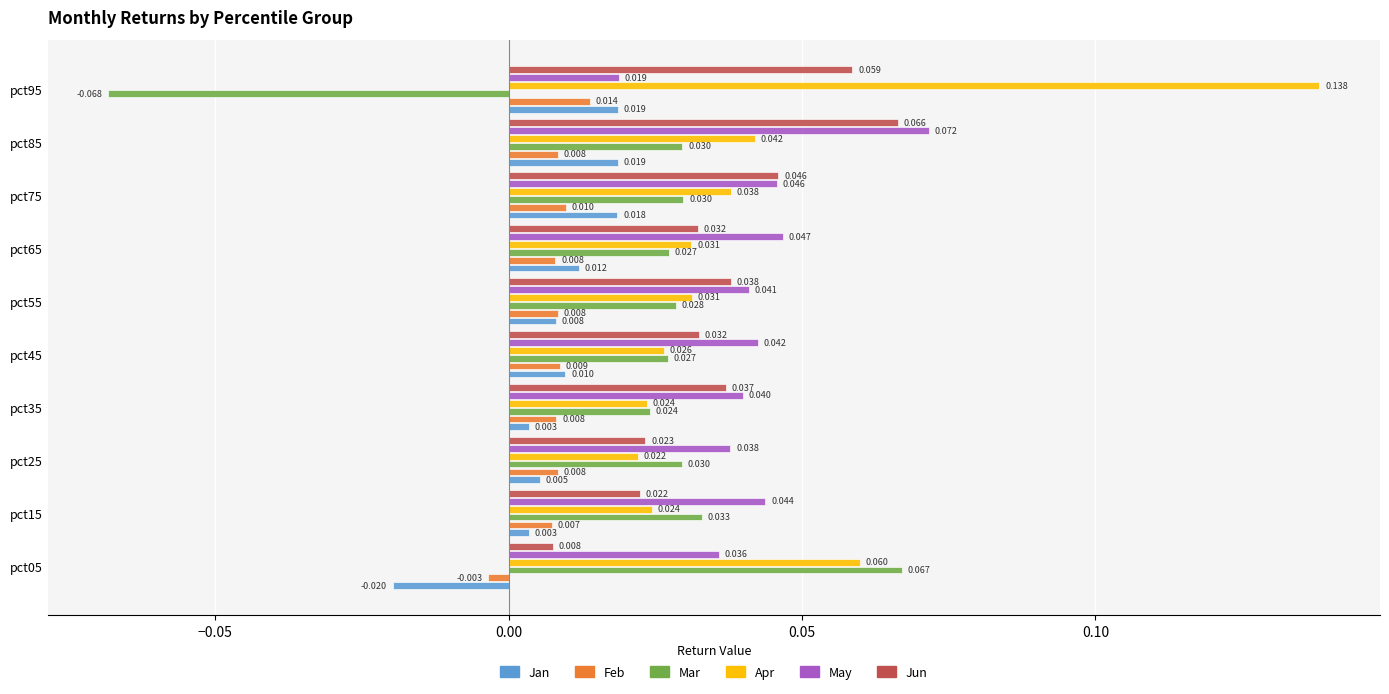

What is the sum of all Apr values?

0.4